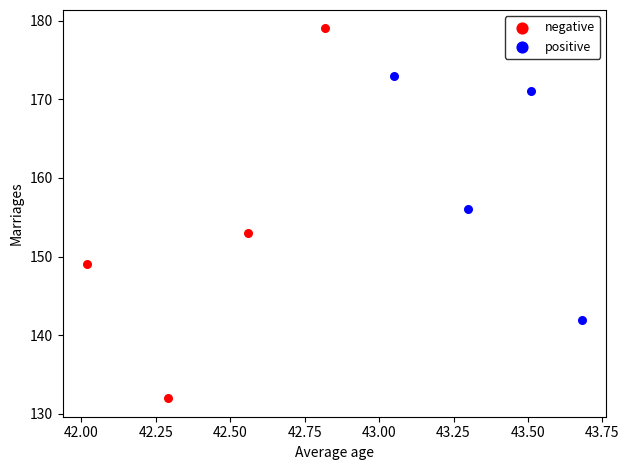

Which series contains the lowest Y value?

negative